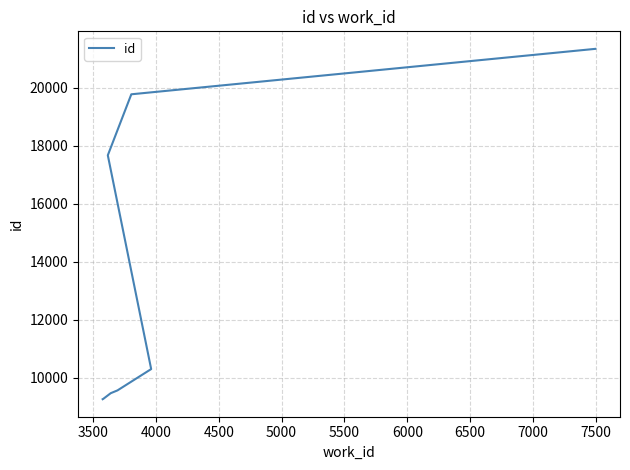

How many data points are above 10295?

3